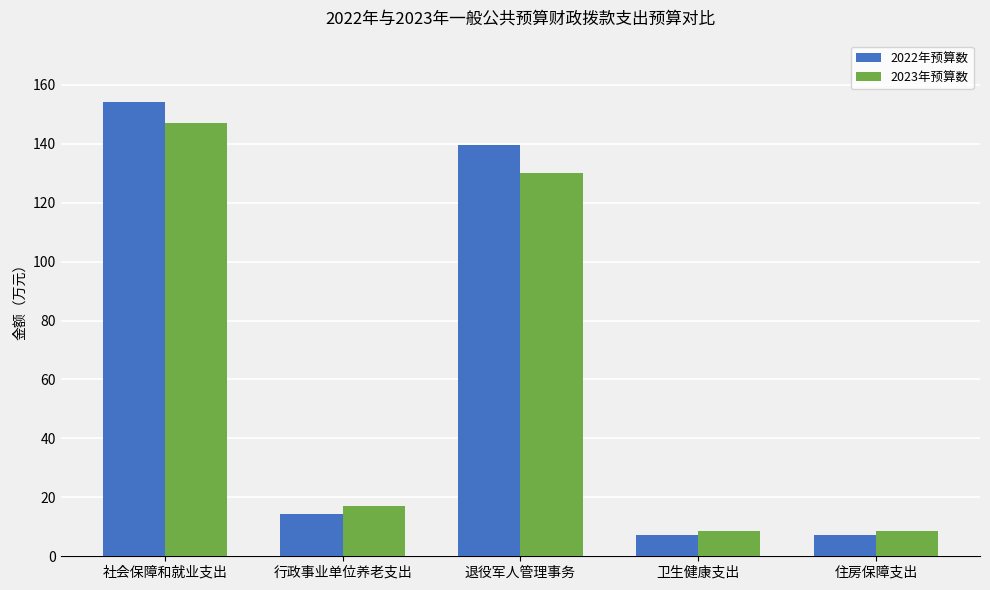

What is the minimum value shown in the chart?

7.2